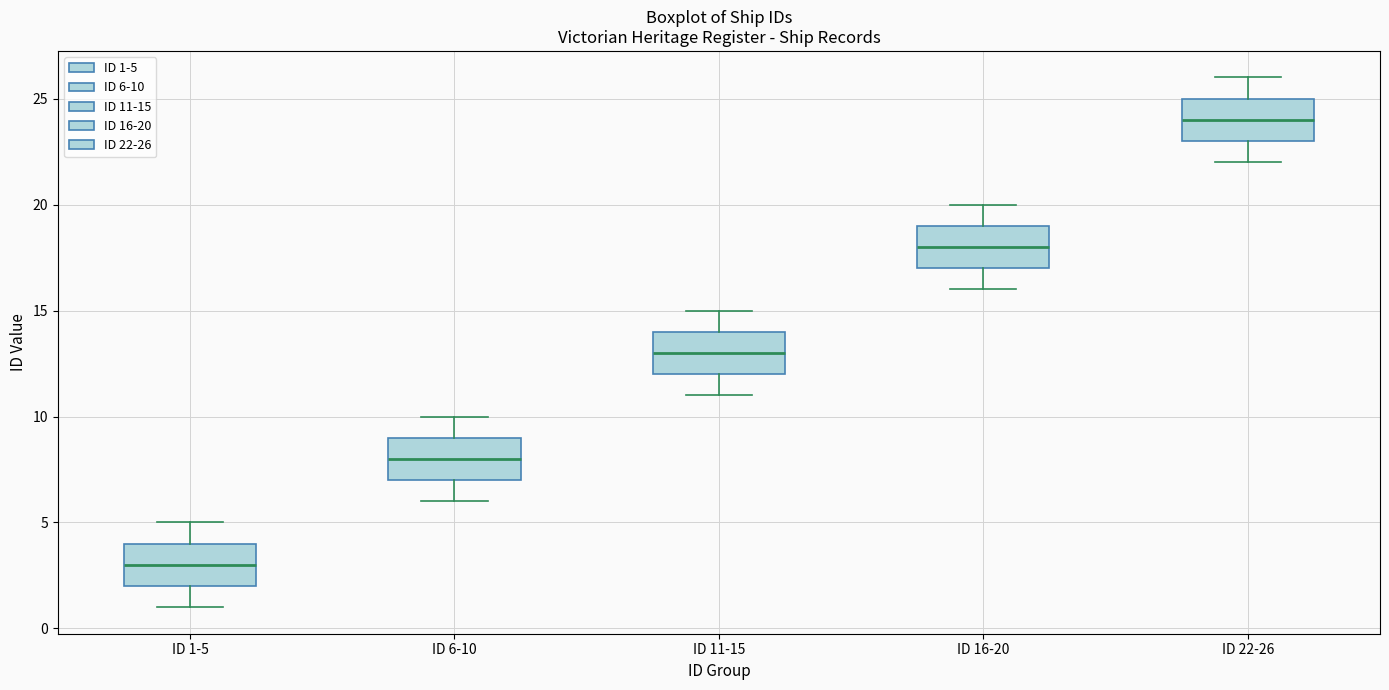

Which box has the lowest median line?

ID 1-5